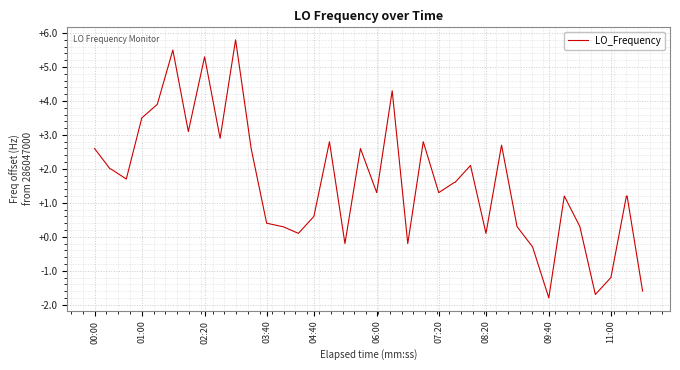

What is the difference between the maximum and minimum values?

7.6